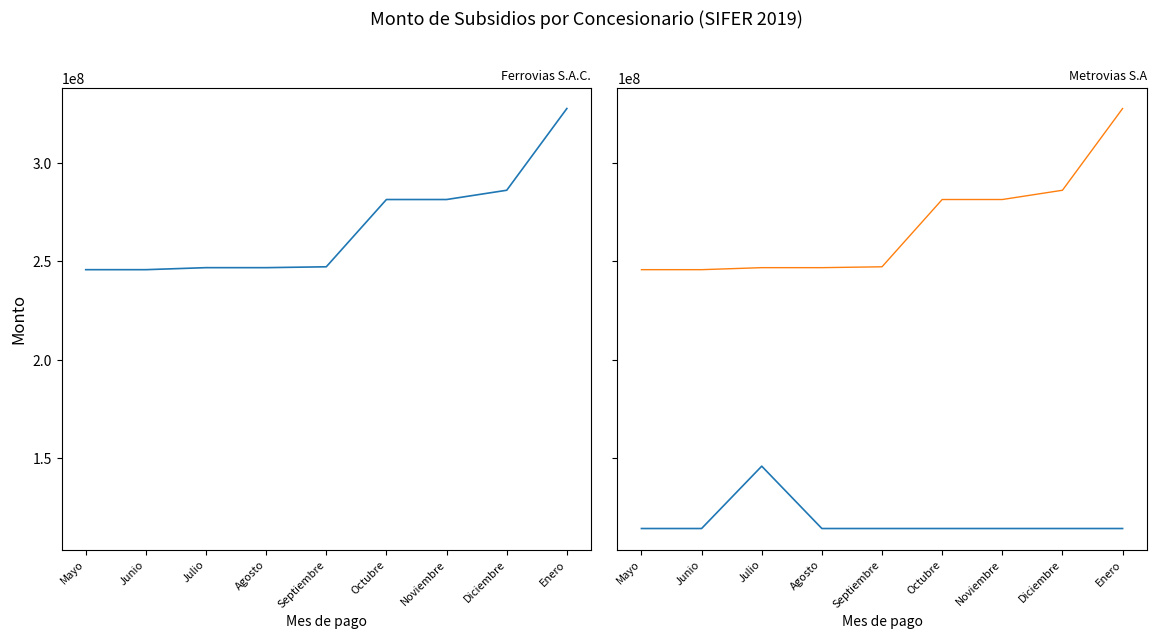

What is the sum of all Metrovias S.A values?

1058636297